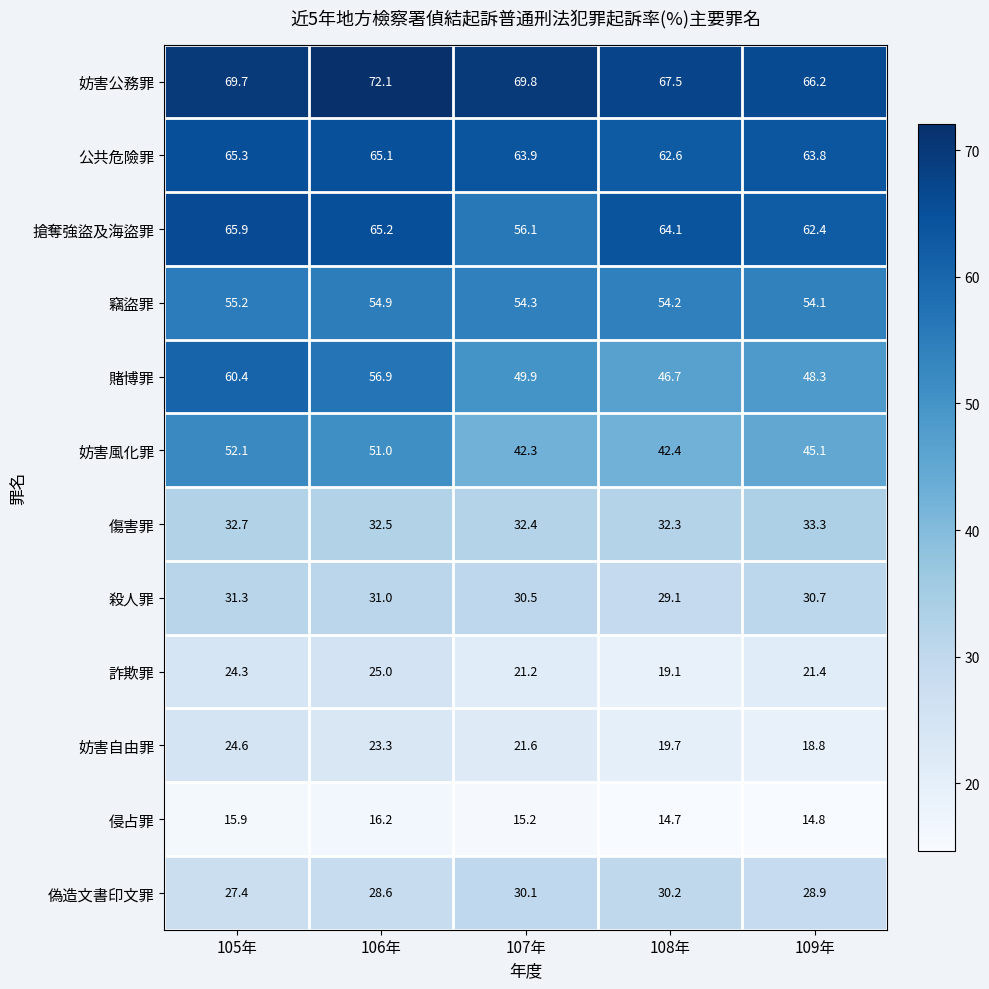

Which label corresponds to the smallest value in the chart?

108年